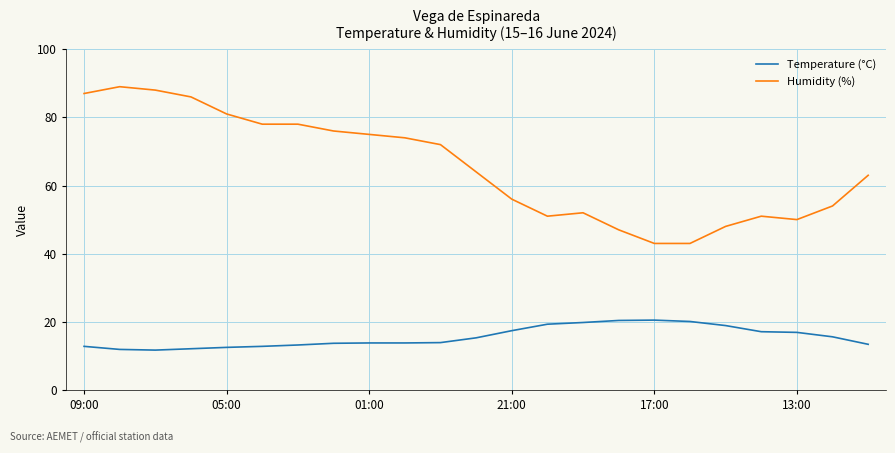

Which series has the widest spread of values?

Humidity (%)